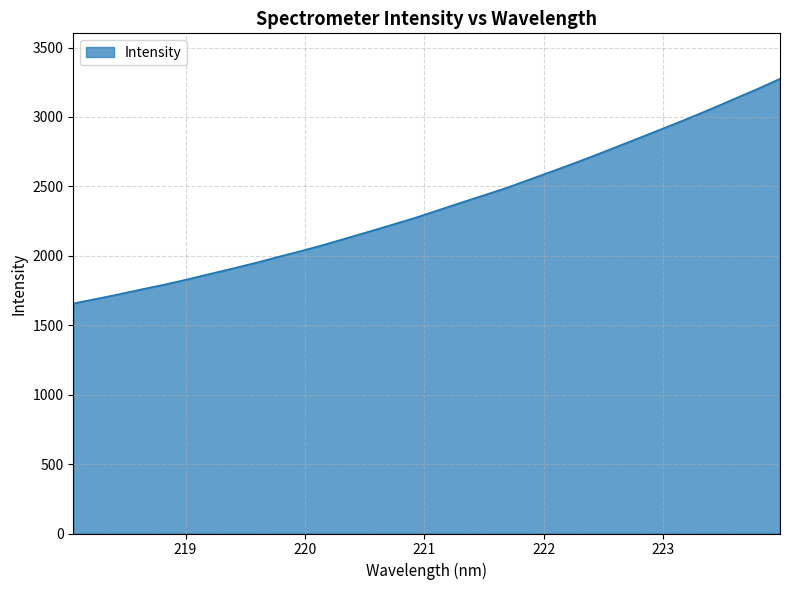

What is the maximum value shown in the chart?

3275.0